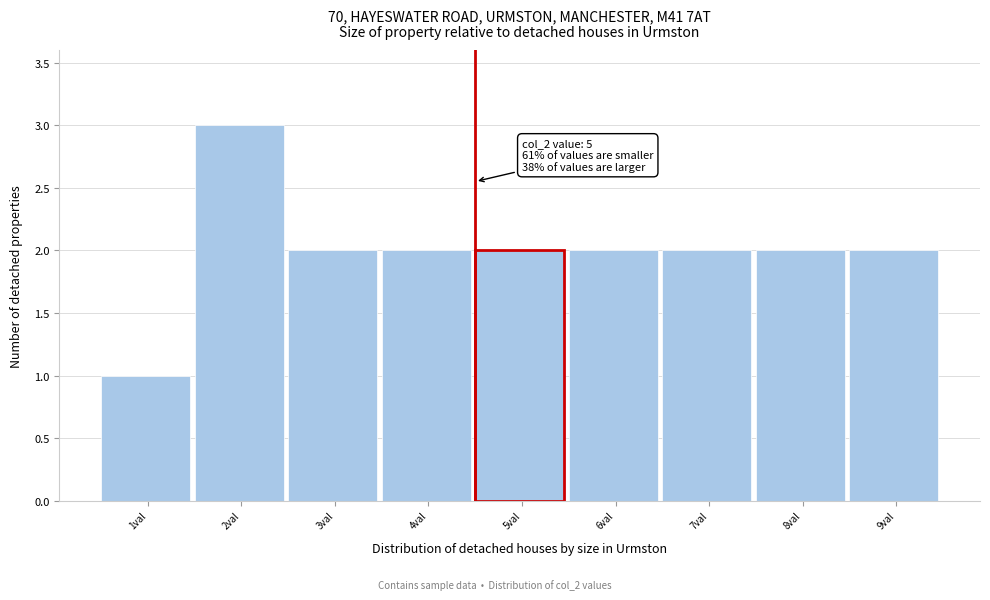

Reading left to right, extract all data points from this chart.

1val=1	2val=3	3val=2	4val=2	5val=2	6val=2	7val=2	8val=2	9val=2